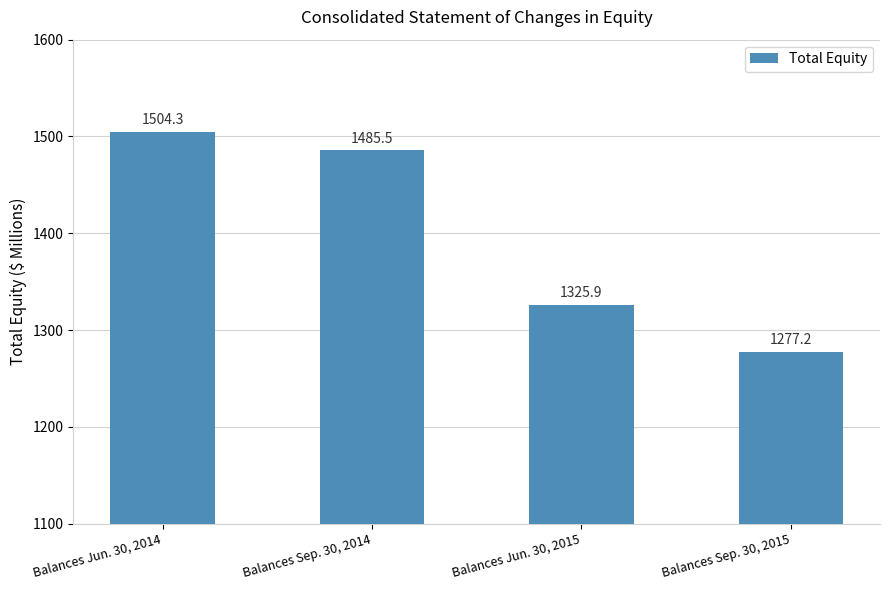

List the labels in order of value, largest first.

Balances Jun. 30, 2014, Balances Sep. 30, 2014, Balances Jun. 30, 2015, Balances Sep. 30, 2015